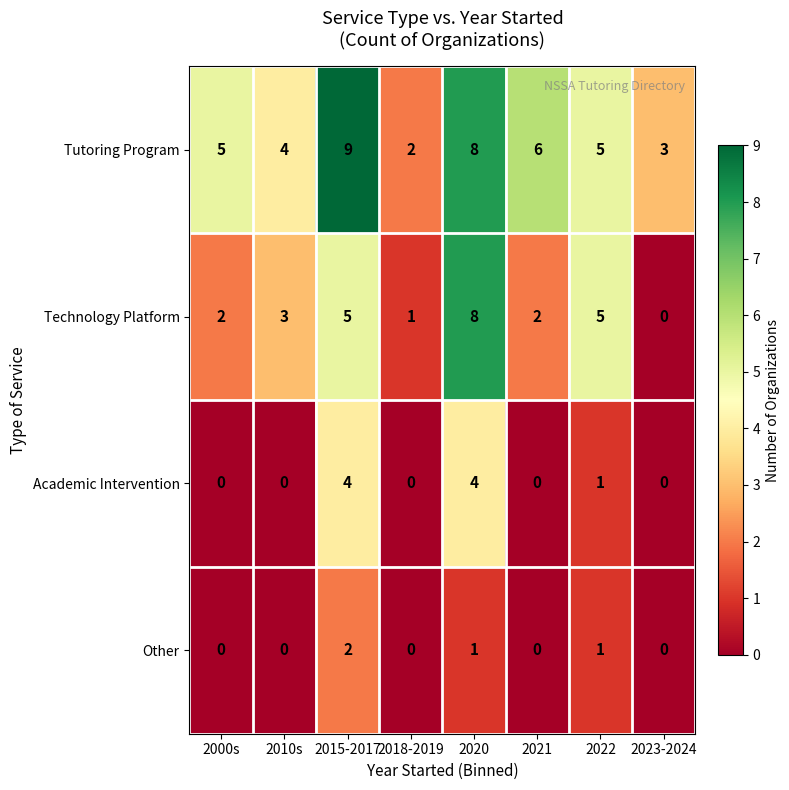

List the series in order of their peak value, lowest first.

Other, Academic Intervention, Technology Platform, Tutoring Program